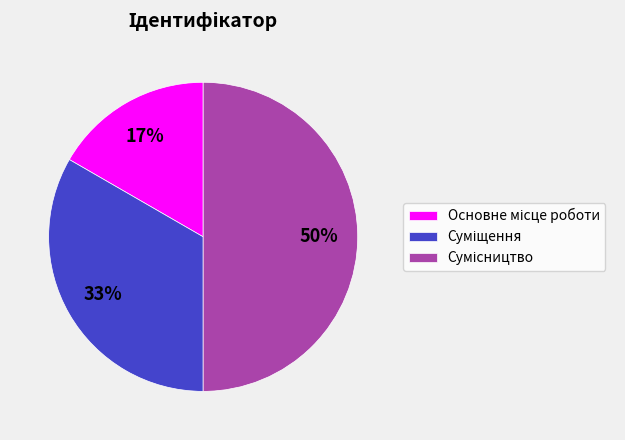

To the nearest percent, what is the average slice percentage?

33%